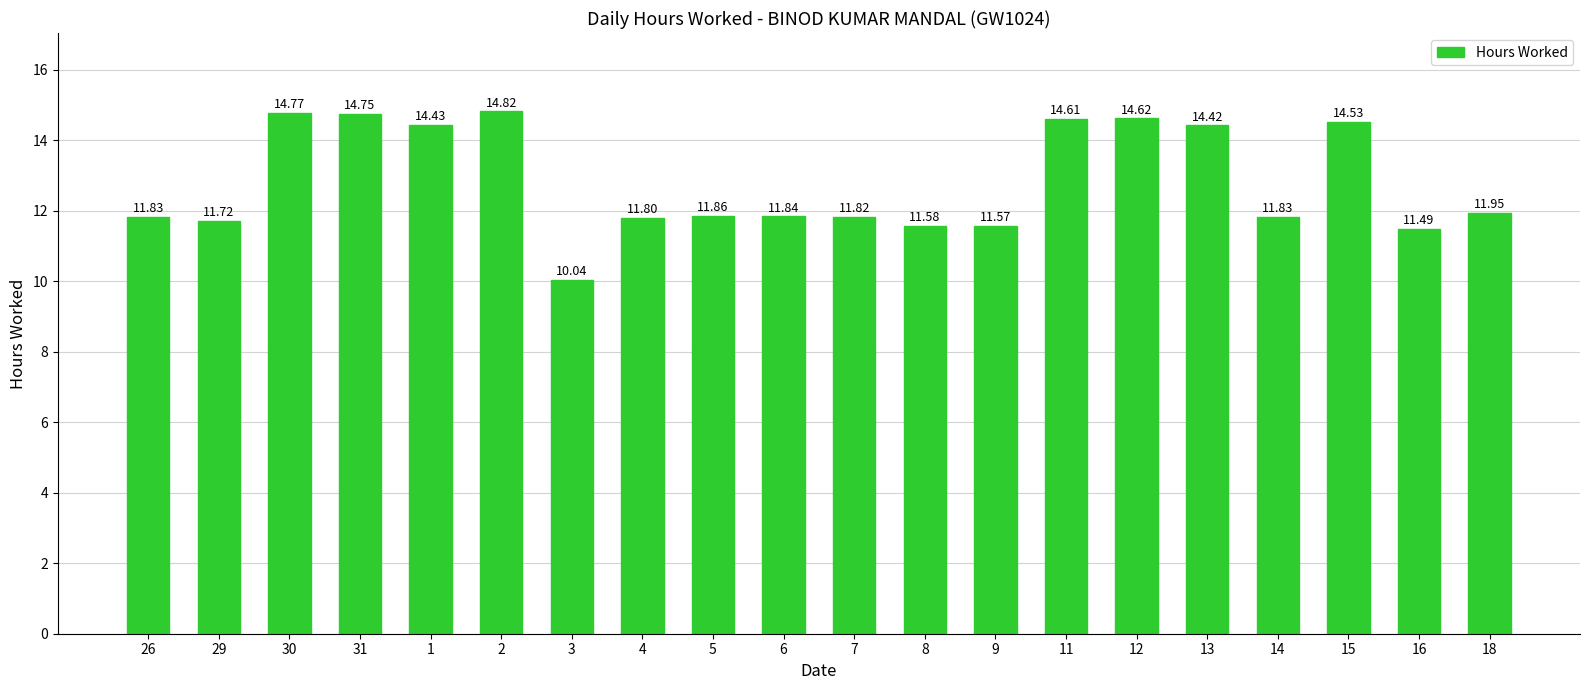

What is the difference between the maximum and minimum values?

4.8